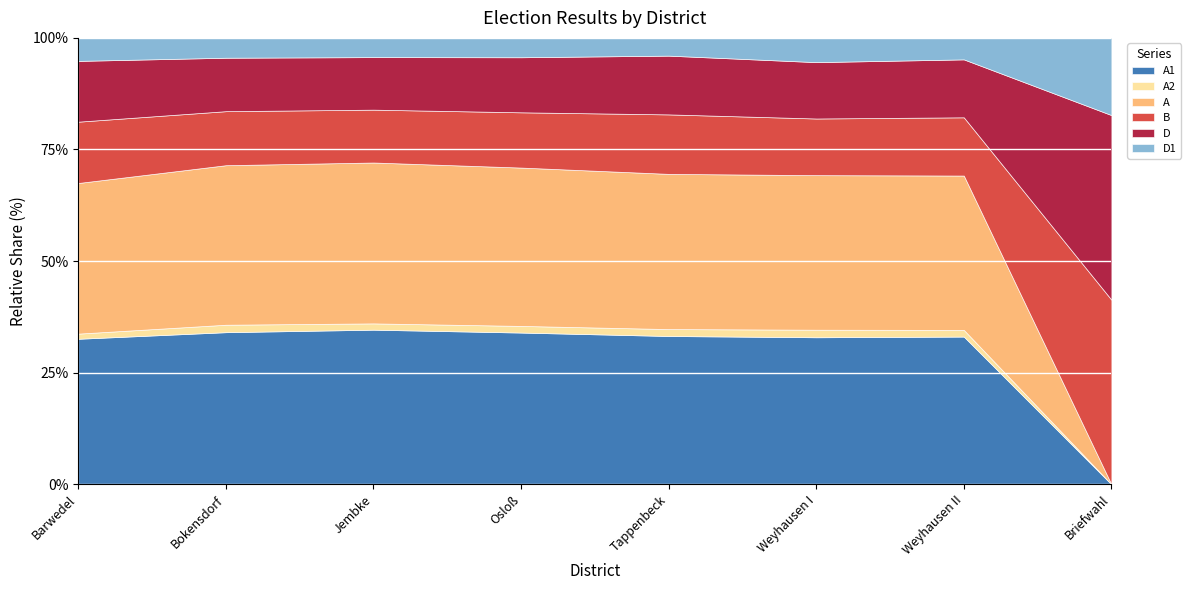

What is the sum of the B values at Jembke and Bokensdorf?

778